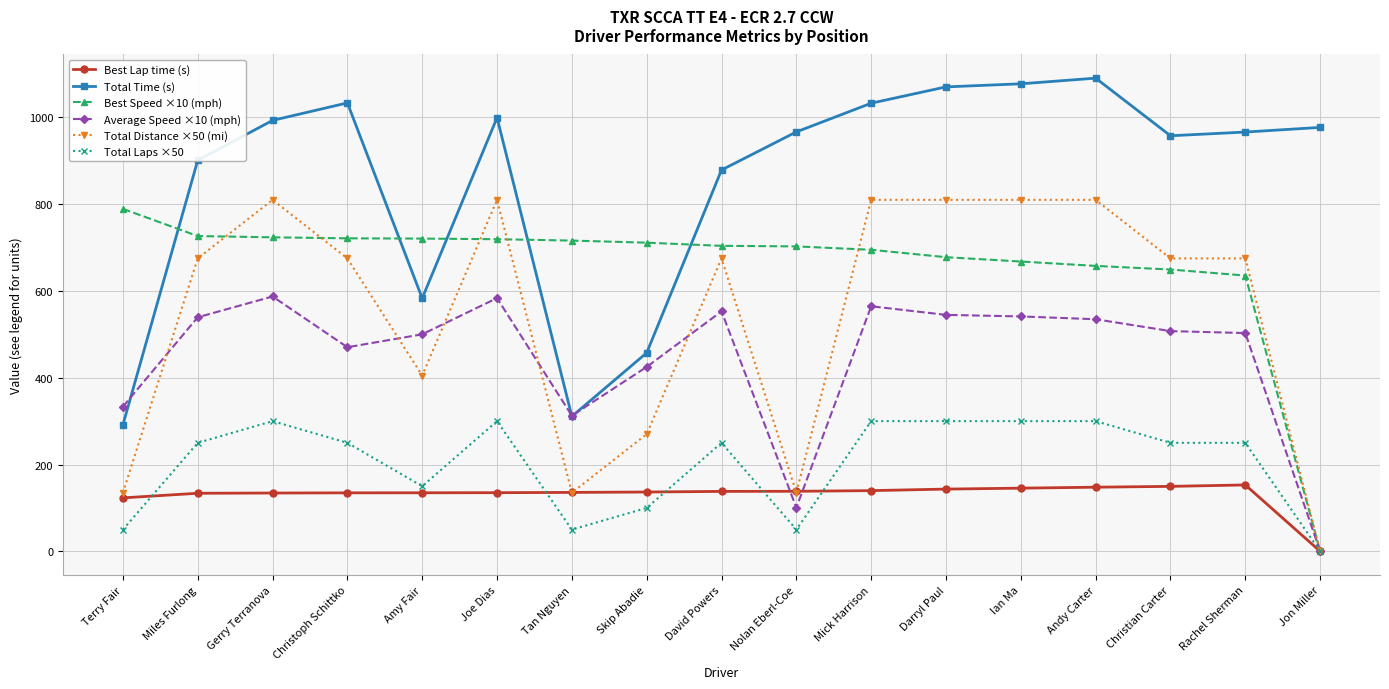

What is the label of the 11th point from the left?

Mick Harrison